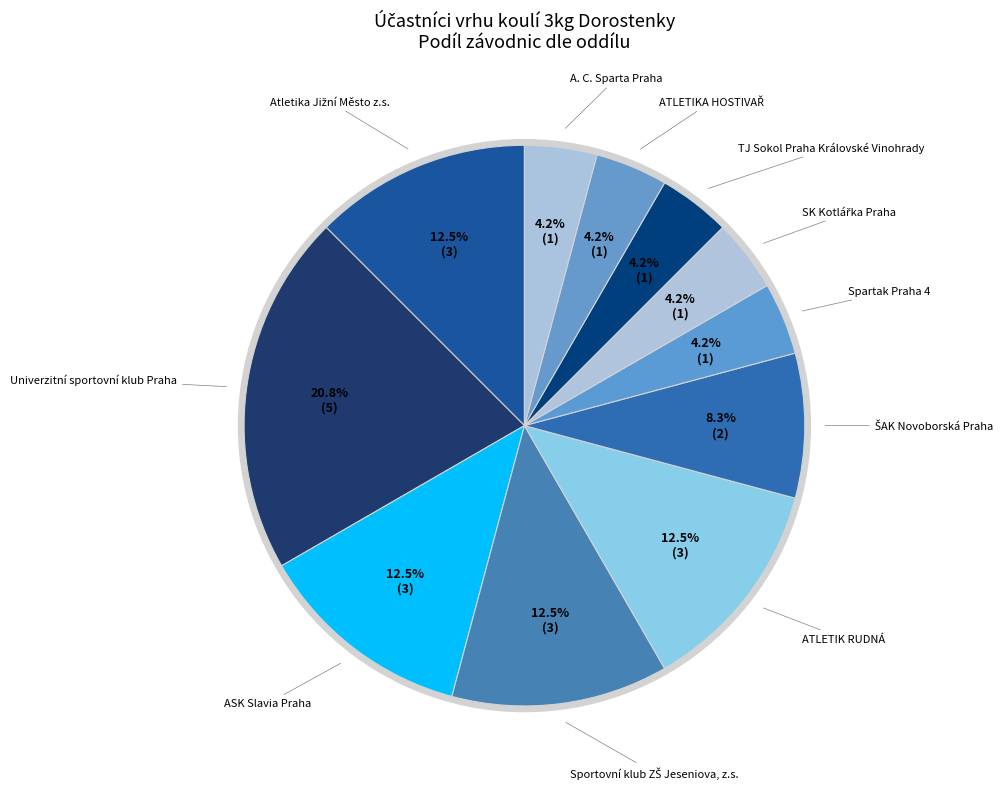

Is there a majority slice in this chart?

No